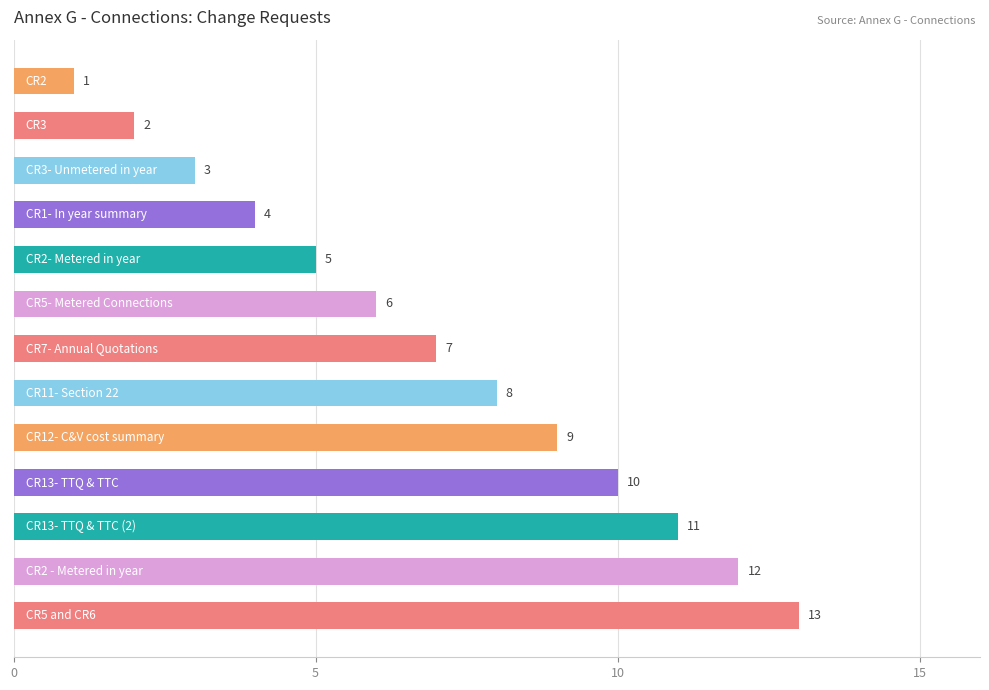

What is the average value?

7